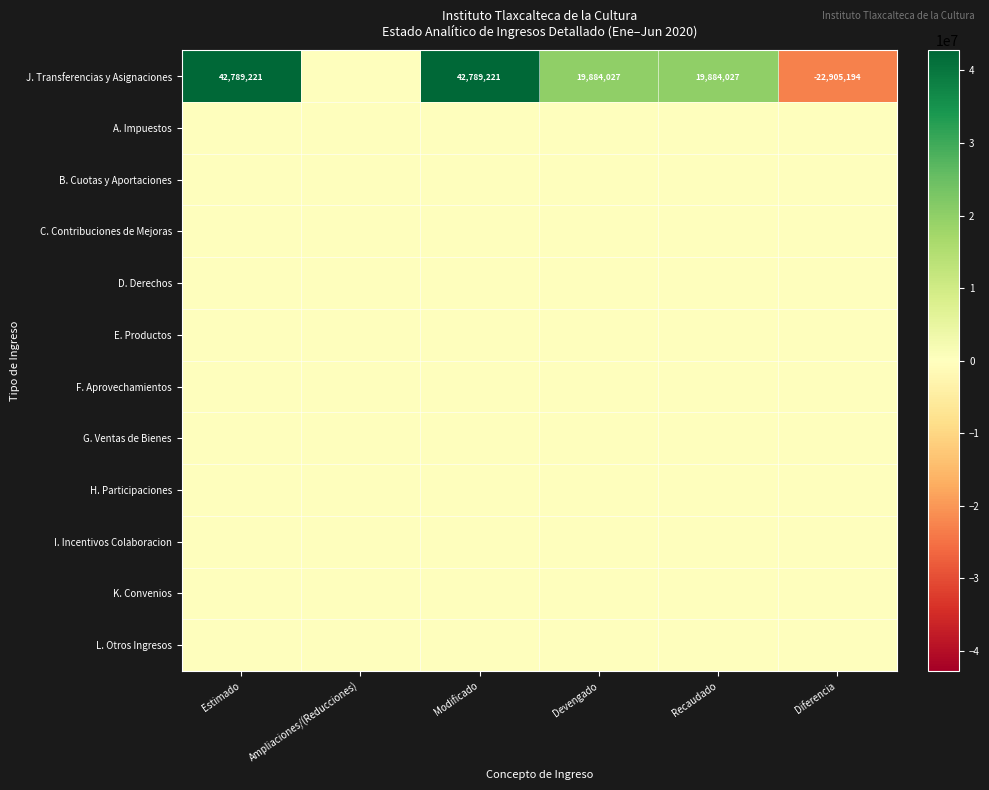

List the series in order of their peak value, highest first.

J. Transferencias y Asignaciones, A. Impuestos, B. Cuotas y Aportaciones, C. Contribuciones de Mejoras, D. Derechos, E. Productos, F. Aprovechamientos, G. Ventas de Bienes, H. Participaciones, I. Incentivos Colaboracion, K. Convenios, L. Otros Ingresos